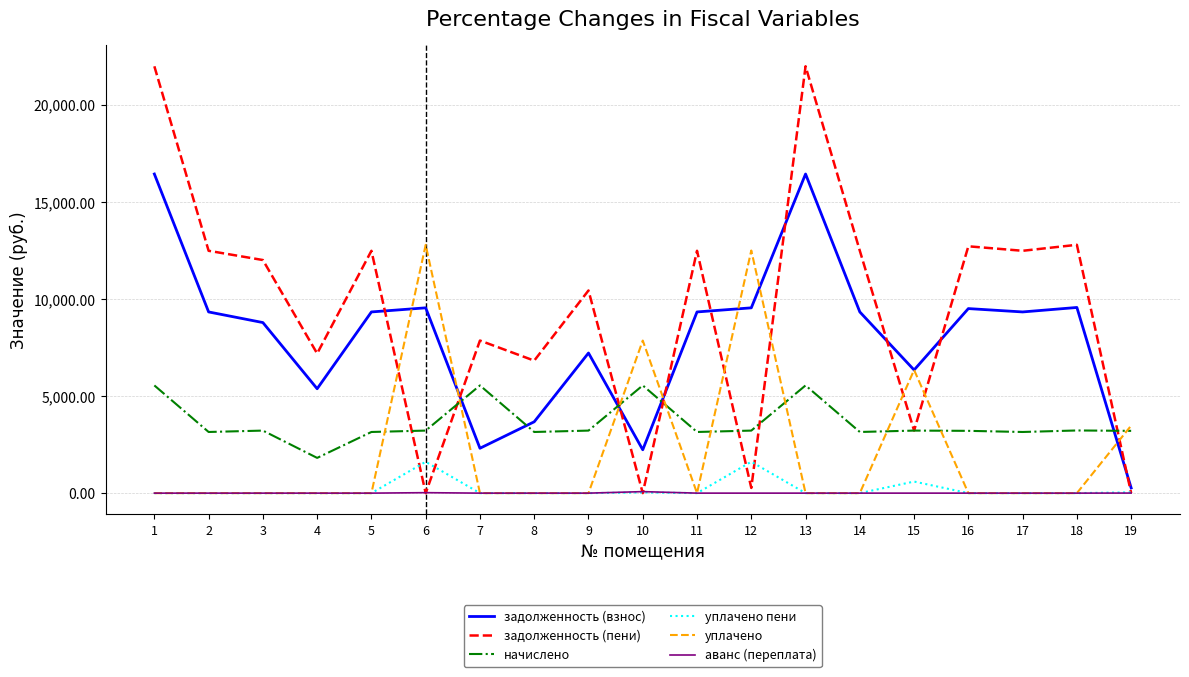

True or false: уплачено пени and задолженность (пени) cross at least once.

True